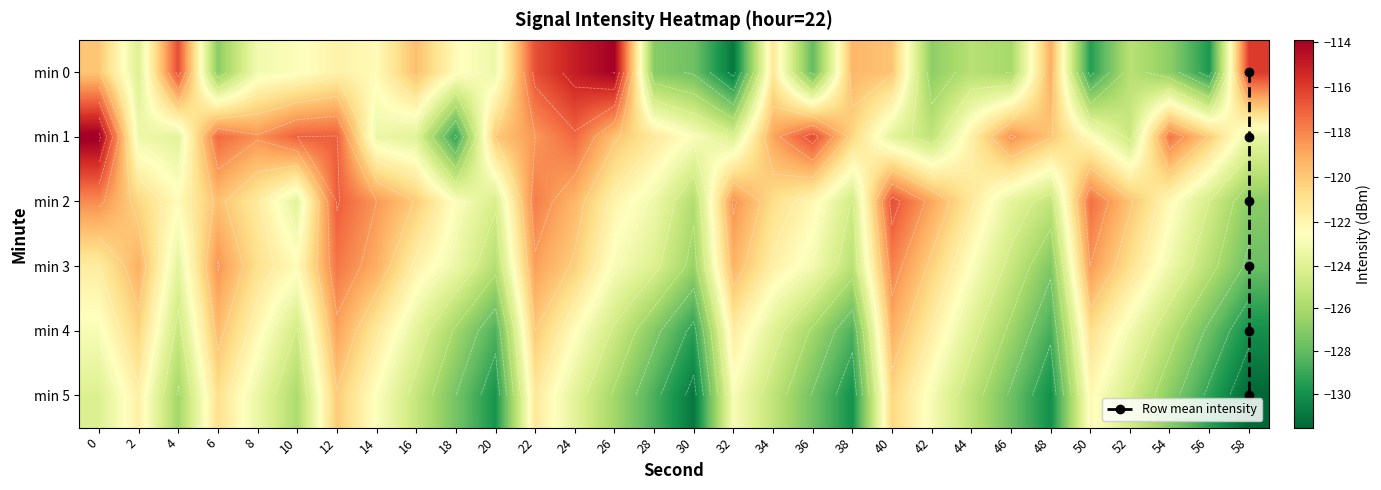

Reading left to right, what are all the values shown in this chart?

0: 0=-119.9	2=-124.1	4=-116.5	6=-126.9	8=-123.1	10=-122.7	12=-121.8	14=-122.3	16=-119.7	18=-122.3	20=-123.3	22=-116.6	24=-115.0	26=-113.9	28=-127.0	30=-127.7	32=-131.0	34=-121.2	36=-128.0	38=-119.4	40=-119.9	42=-126.8	44=-125.5	46=-126.1	48=-119.1	50=-129.5	52=-125.4	54=-126.8	56=-129.7	58=-116.0
1: 0=-113.7	2=-123.3	4=-123.8	6=-117.3	8=-118.3	10=-117.0	12=-116.9	14=-123.3	16=-123.9	18=-129.2	20=-120.0	22=-118.5	24=-117.2	26=-119.8	28=-121.3	30=-122.7	32=-124.1	34=-118.9	36=-116.4	38=-120.5	40=-123.8	42=-125.2	44=-121.7	46=-118.3	48=-119.9	50=-122.4	52=-124.8	54=-117.6	56=-120.1	58=-123.5
2: 0=-118.2	2=-120.5	4=-122.3	6=-119.7	8=-121.4	10=-123.8	12=-116.9	14=-118.5	16=-120.1	18=-122.6	20=-124.3	22=-117.8	24=-119.4	26=-121.9	28=-123.2	30=-125.7	32=-118.3	34=-120.8	36=-122.1	38=-124.6	40=-116.5	42=-118.9	44=-121.3	46=-123.7	48=-125.1	50=-117.4	52=-119.8	54=-122.2	56=-124.5	58=-126.9
3: 0=-121.5	2=-119.2	4=-123.7	6=-118.4	8=-120.9	10=-122.3	12=-117.6	14=-119.1	16=-121.8	18=-123.3	20=-125.6	22=-118.7	24=-120.2	26=-122.8	28=-124.1	30=-126.5	32=-119.3	34=-121.7	36=-123.0	38=-125.4	40=-117.9	42=-120.3	44=-122.6	46=-124.9	48=-127.2	50=-118.5	52=-120.9	54=-123.2	56=-125.5	58=-127.8
4: 0=-122.8	2=-120.4	4=-124.9	6=-119.6	8=-122.1	10=-124.6	12=-118.8	14=-121.3	16=-123.7	18=-126.2	20=-128.5	22=-120.0	24=-122.4	26=-124.7	28=-127.1	30=-129.4	32=-121.5	34=-123.9	36=-126.2	38=-128.5	40=-119.2	42=-121.6	44=-124.0	46=-126.3	48=-128.7	50=-120.8	52=-123.1	54=-125.4	56=-127.8	58=-130.1
5: 0=-124.1	2=-121.7	4=-126.2	6=-120.9	8=-123.4	10=-125.9	12=-120.1	14=-122.6	16=-125.0	18=-127.5	20=-129.9	22=-121.3	24=-123.8	26=-126.2	28=-128.6	30=-131.0	32=-122.8	34=-125.2	36=-127.6	38=-130.0	40=-120.5	42=-122.9	44=-125.3	46=-127.7	48=-130.1	50=-122.2	52=-124.5	54=-126.9	56=-129.3	58=-131.6